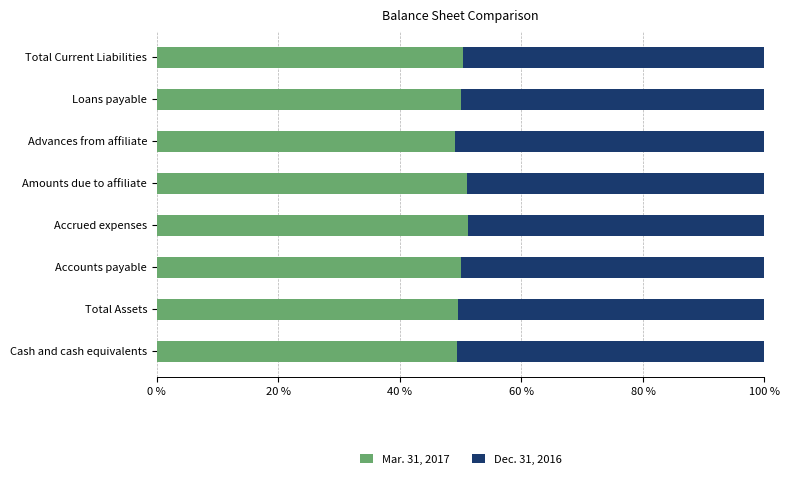

What is the lowest value of the Mar. 31, 2017 series?

49.1